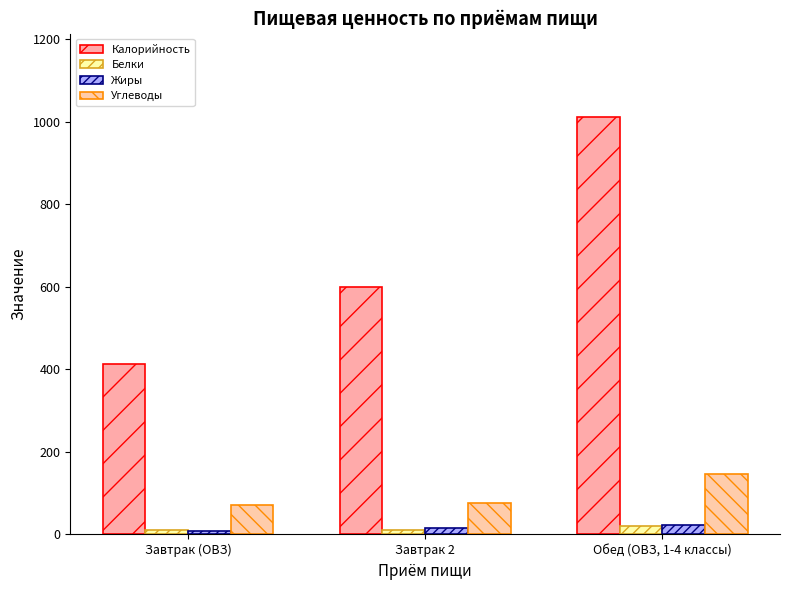

At how many categories does at least one series exceed 659?

1